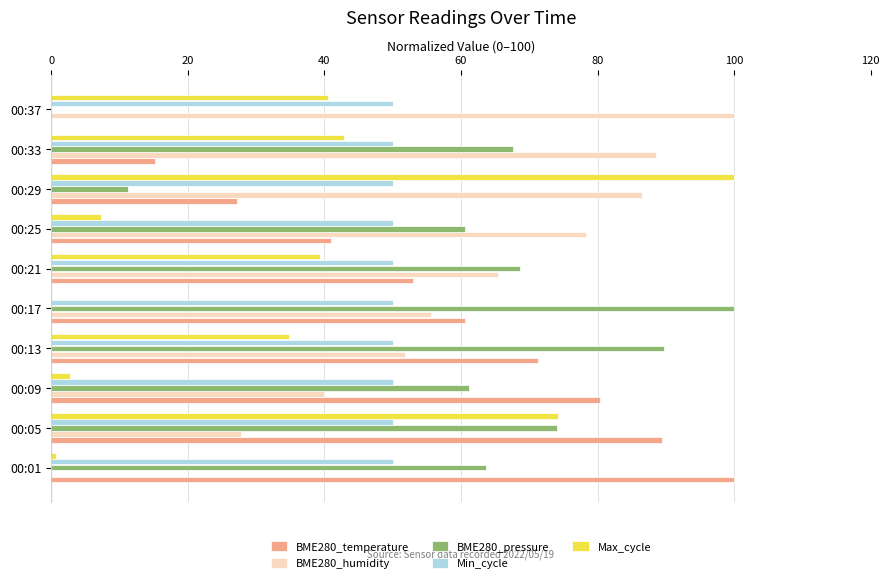

What is the sum of the BME280_pressure values at 00:17 and 00:21?

168.6